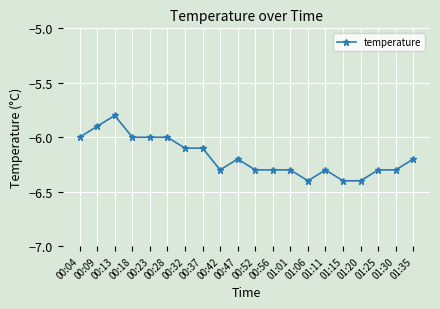

True or false: there are more than 2 points higher than both neighbors.

True